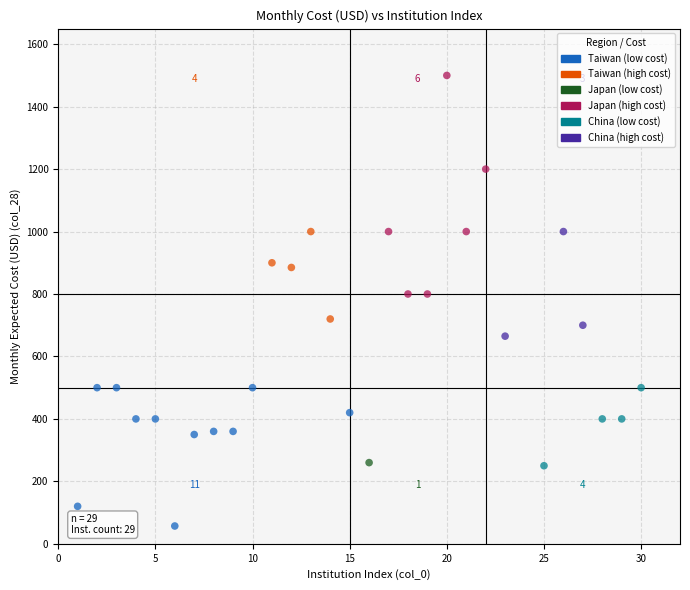

What is the range of Y values (max minus min)?

1443